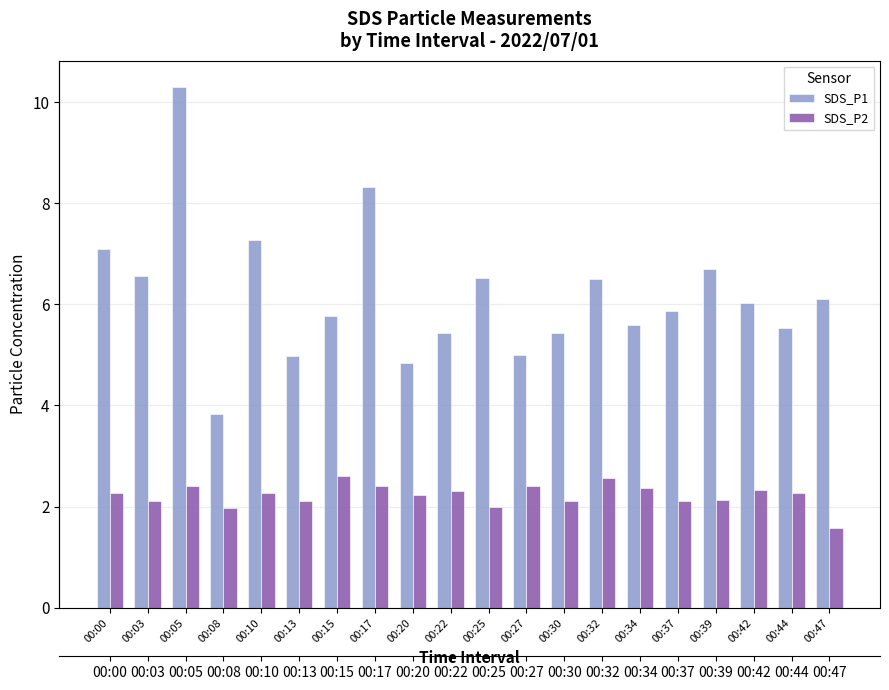

The value of SDS_P1 at 00:20 is 4.8. True or false?

True